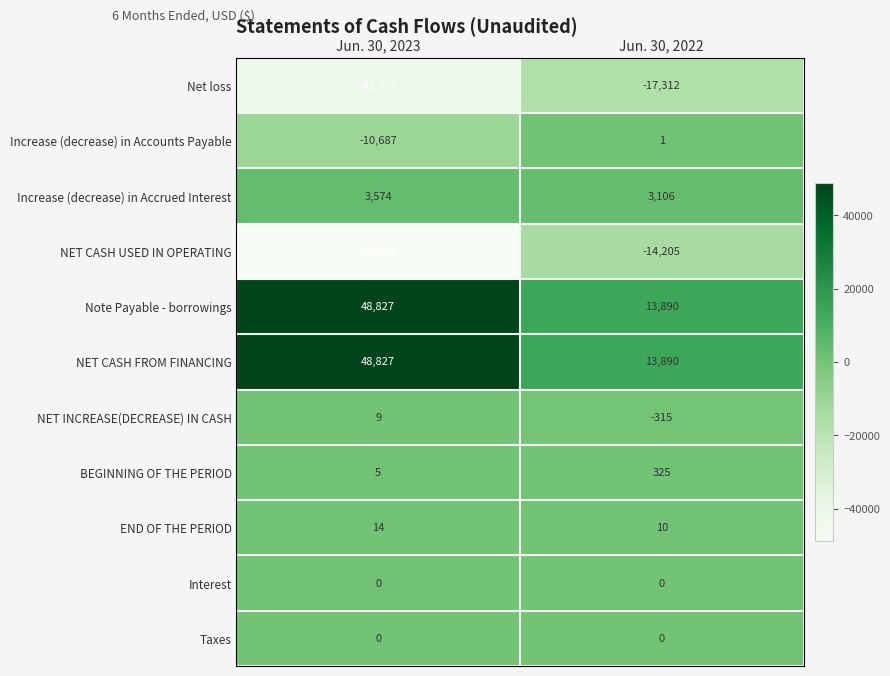

Which label corresponds to the largest value in the chart?

Jun. 30, 2023